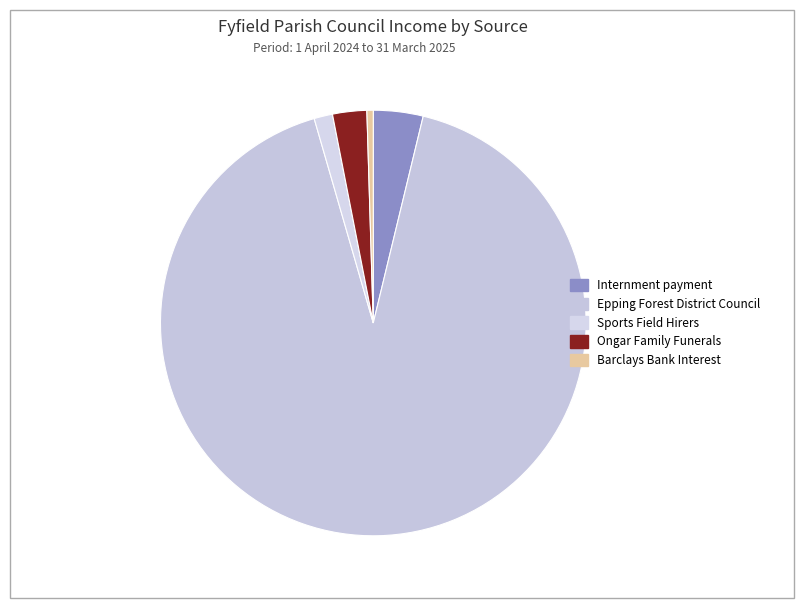

Is it true that Epping Forest District Council is 98% of the pie?

False